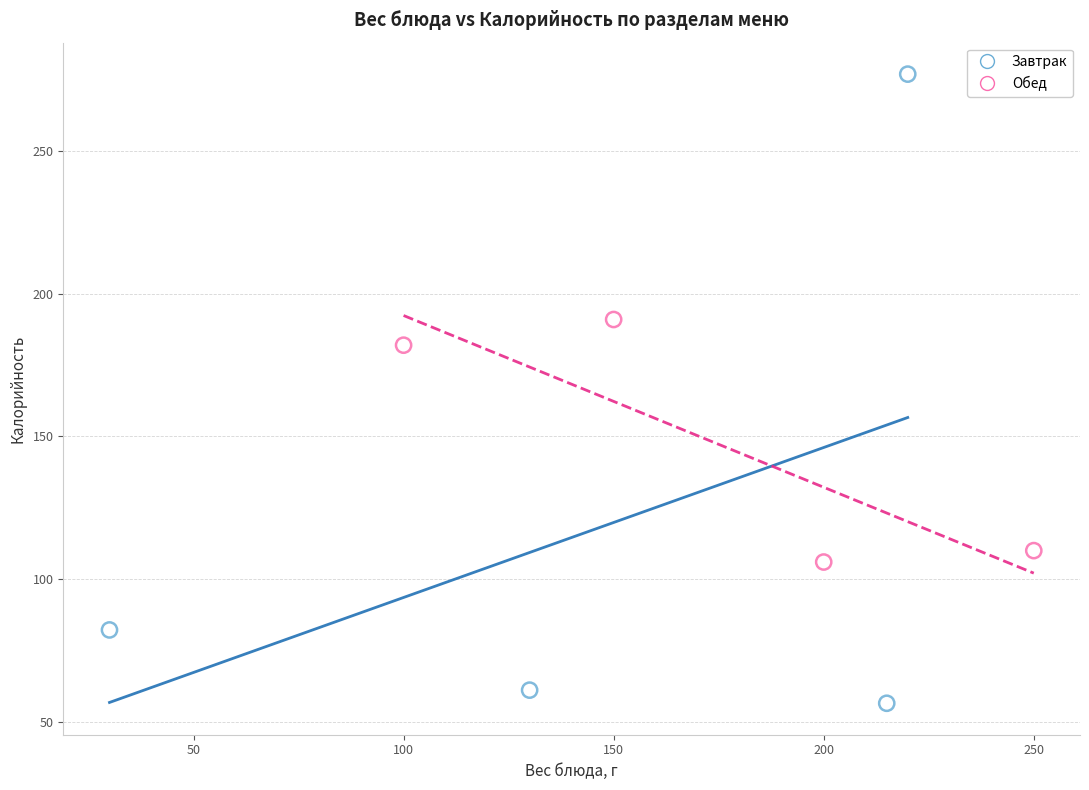

Which series contains the highest Y value?

Завтрак